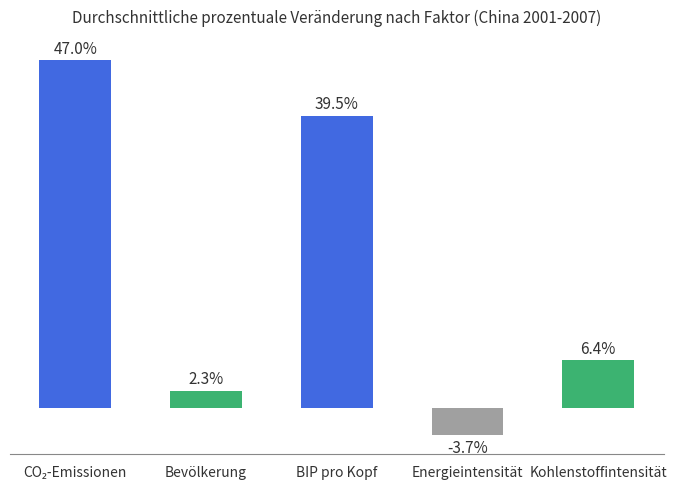

Does the chart contain any negative values?

Yes